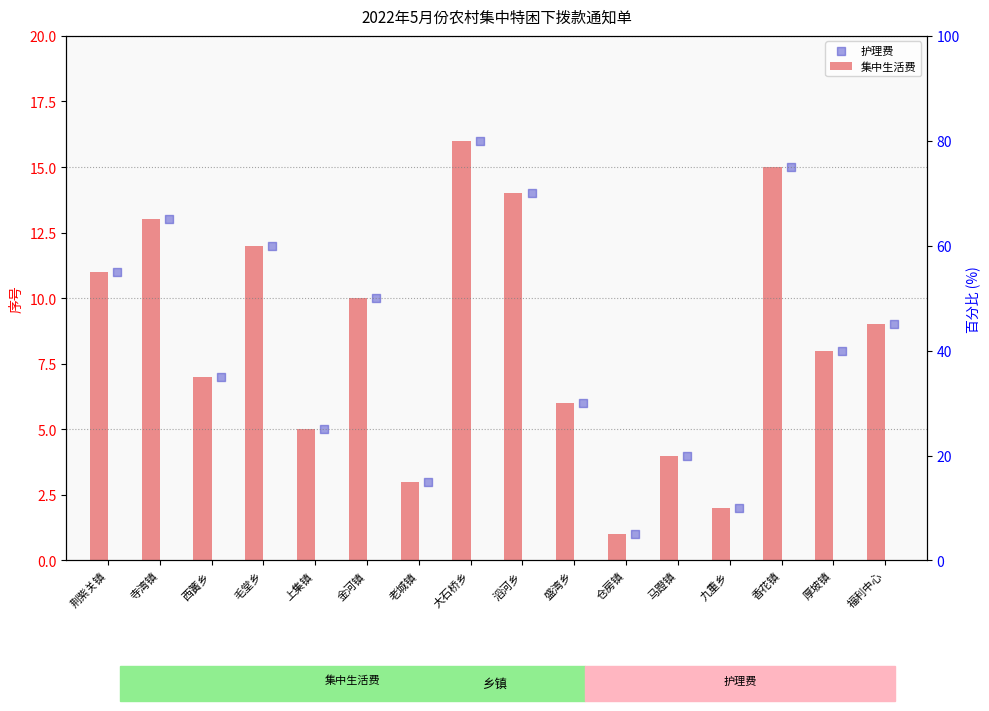

Is the value of 护理费 at 老城镇 greater than the value of 集中生活费 at 大石桥乡?

No